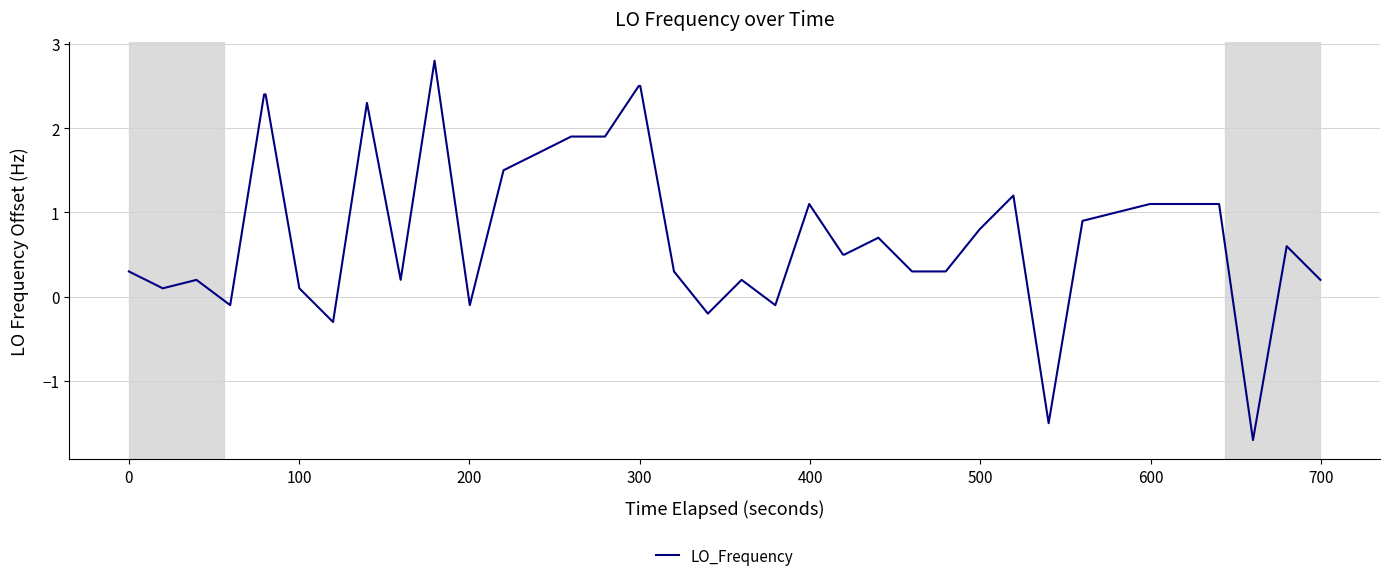

How many positive values are there?

33